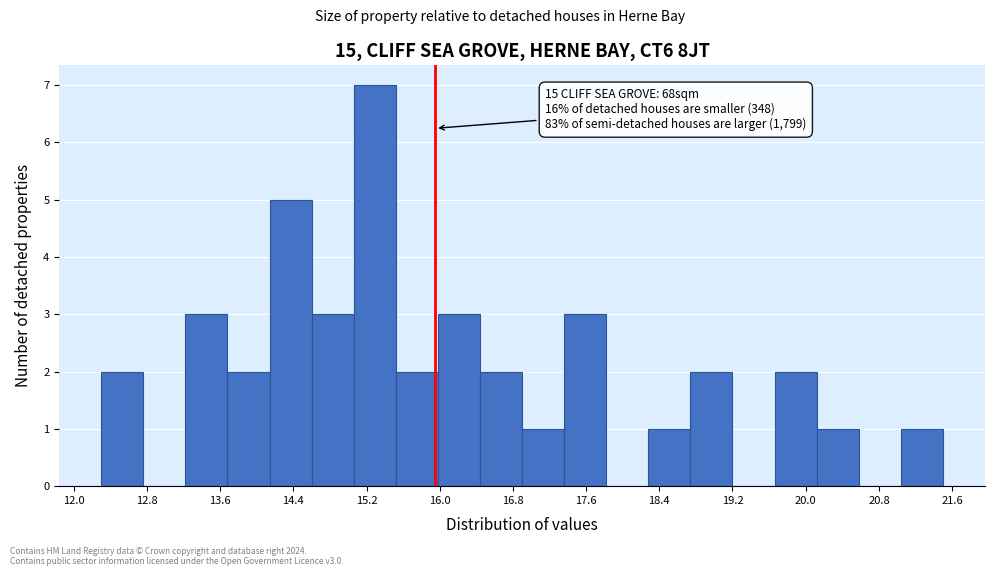

Which range on the x-axis has the tallest bar?

15.06 to 15.52